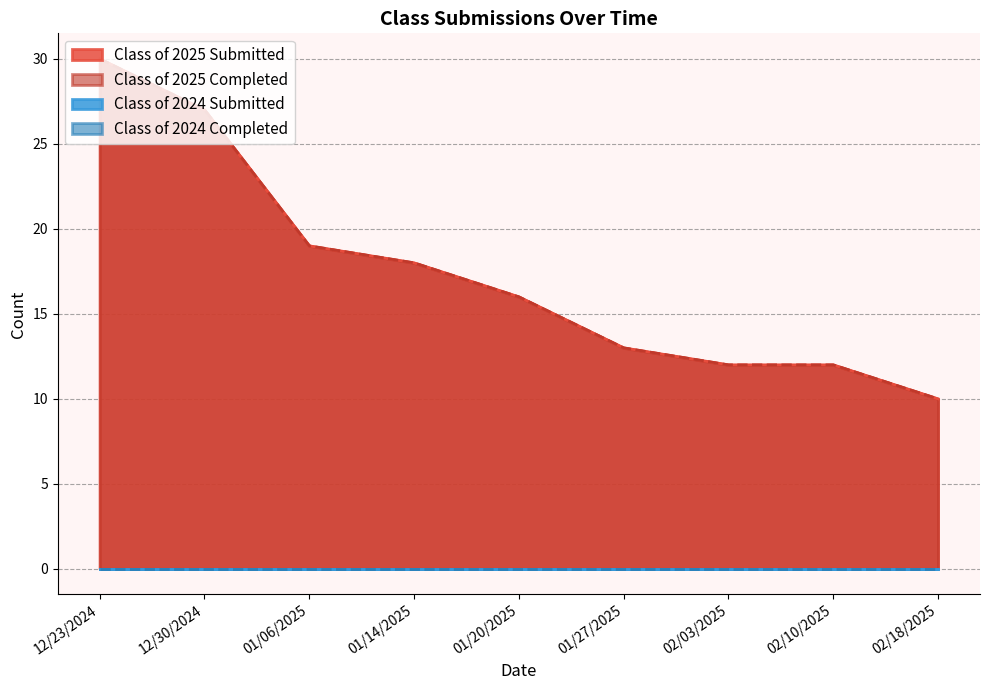

What is the label of the 6th point from the right?

01/14/2025